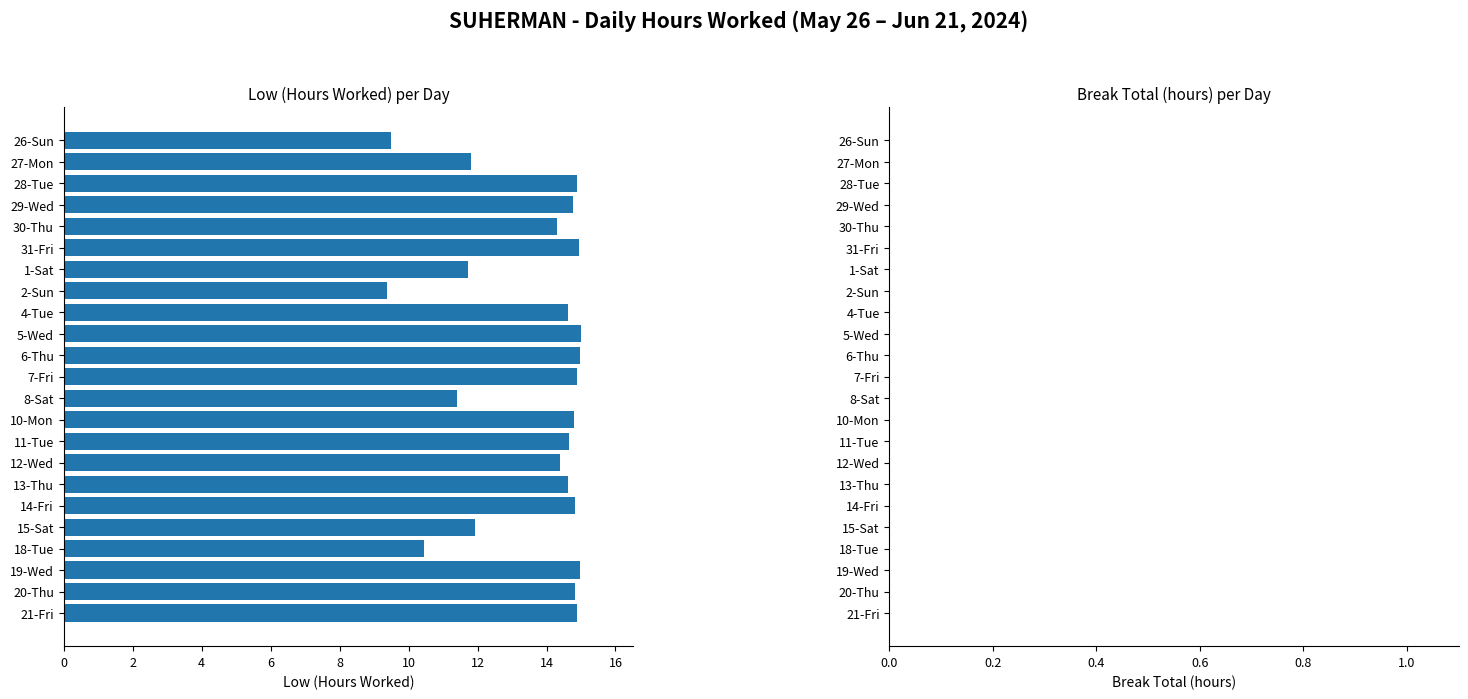

What is the value of the 22nd bar from the top?

14.8